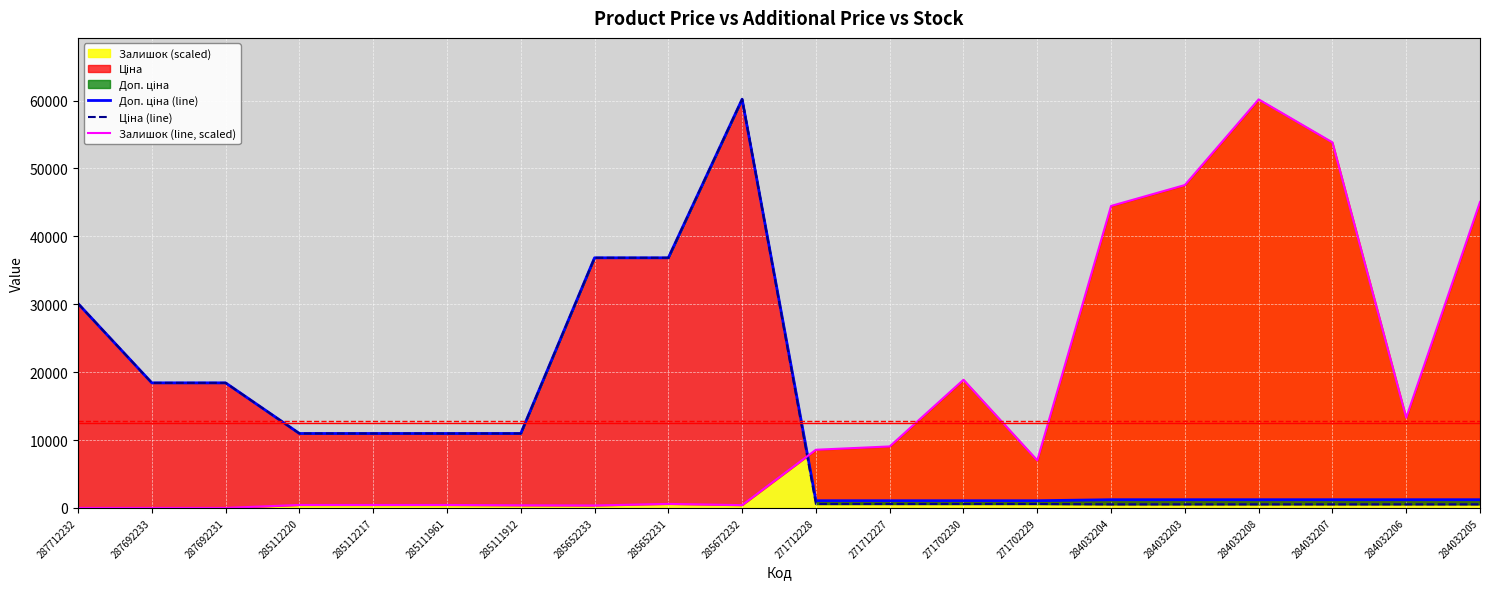

At which label does Ціна (line) first exceed 10964?

287712232